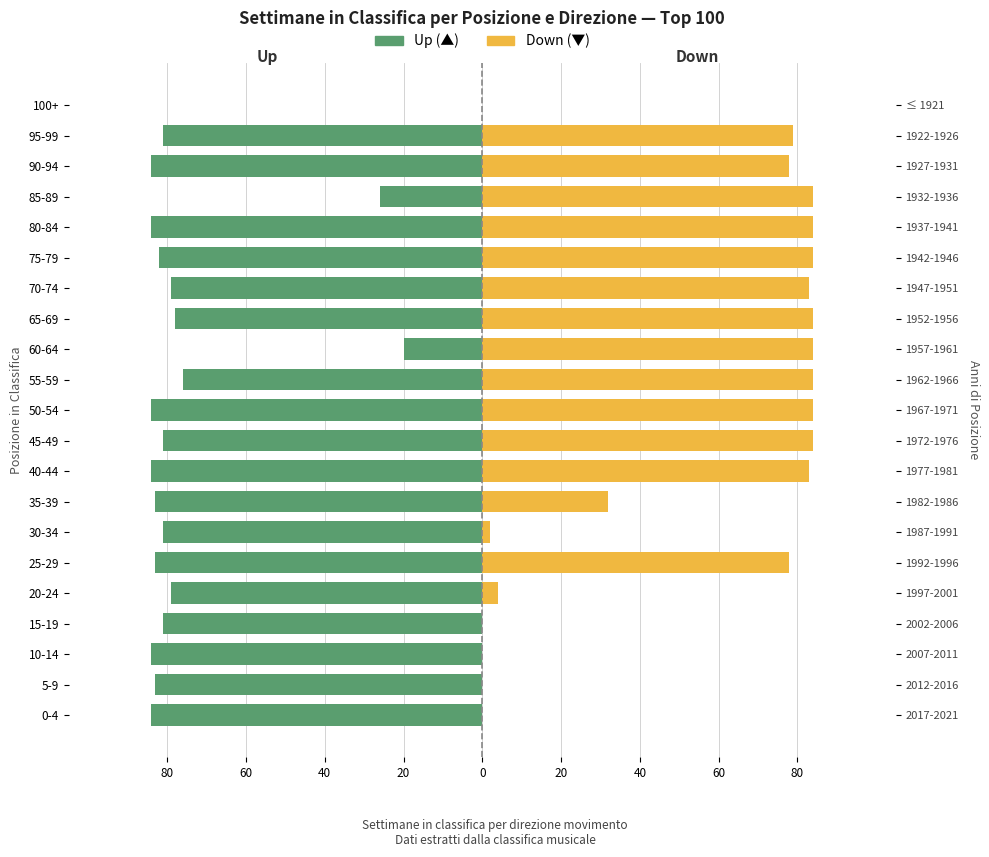

What is the label of the 15th bar from the right?

30-34